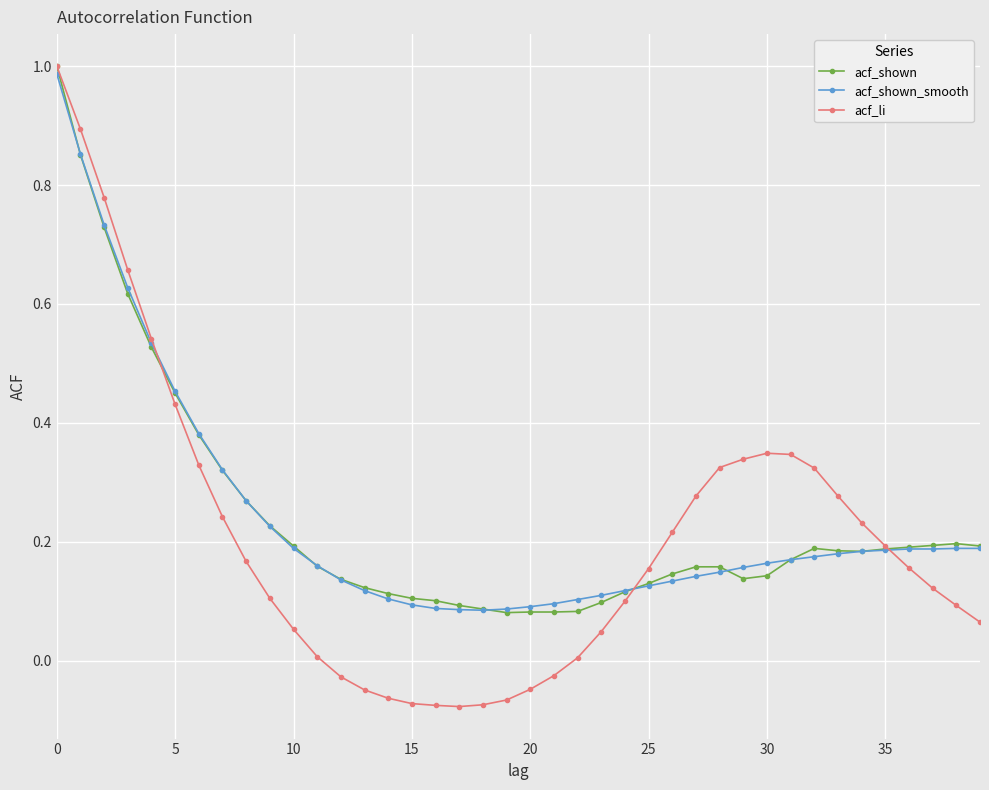

True or false: acf_li has more than 0 interior local peaks.

True